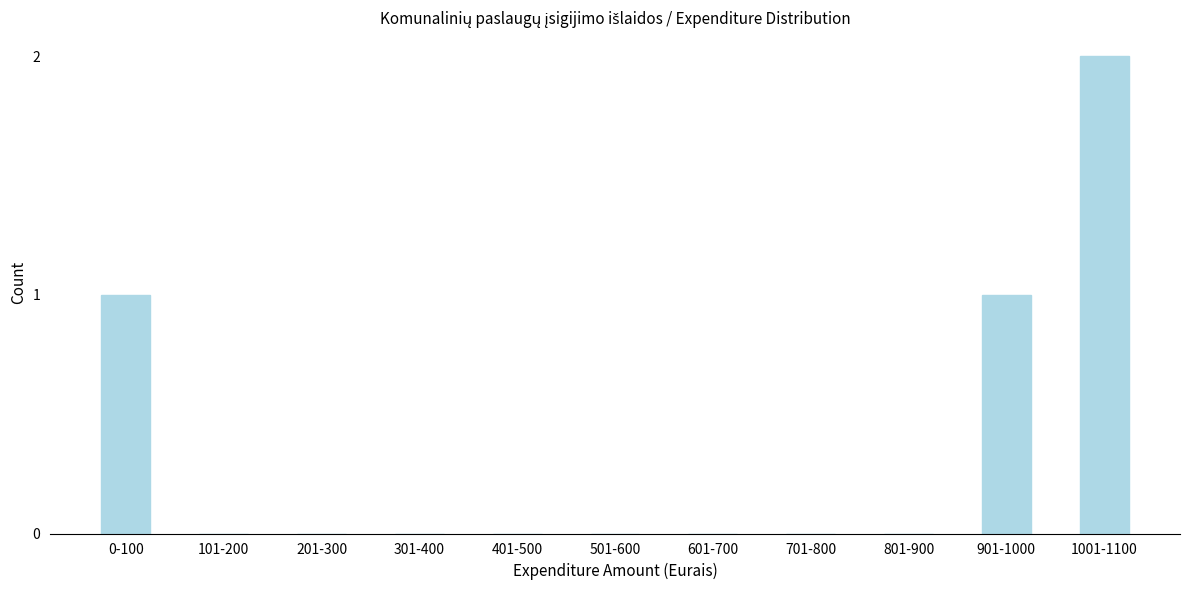

Reading right to left, extract all data points from this chart.

1001-1100=2	901-1000=1	801-900=0	701-800=0	601-700=0	501-600=0	401-500=0	301-400=0	201-300=0	101-200=0	0-100=1